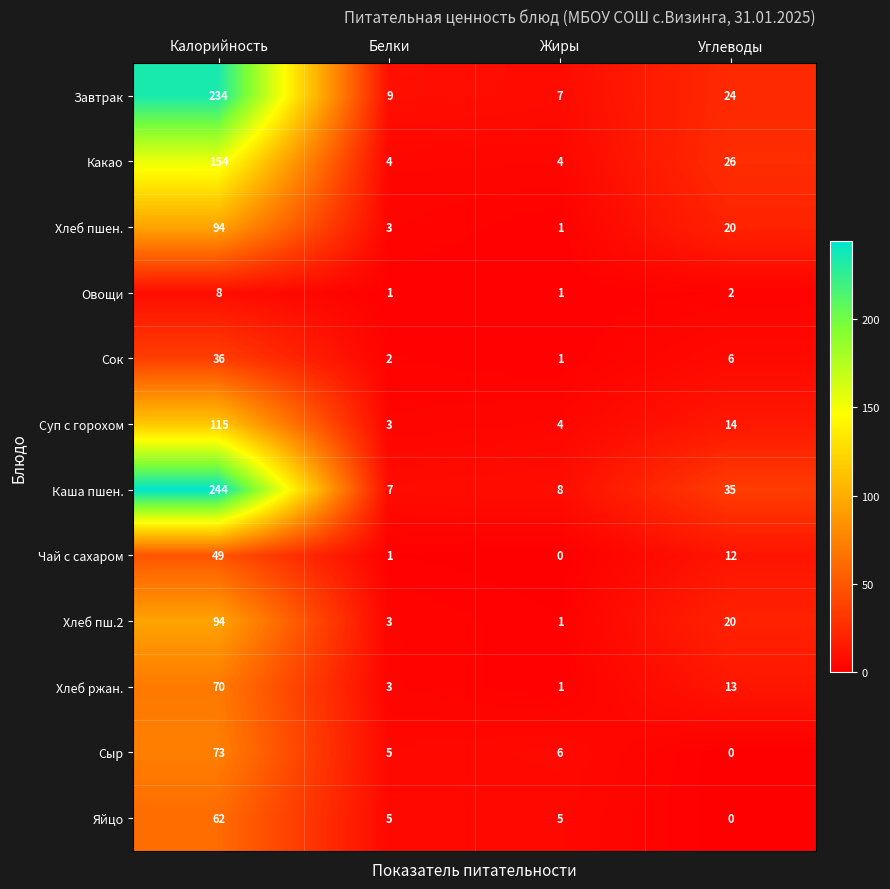

What is the difference between the highest and lowest values at Калорийность?

236